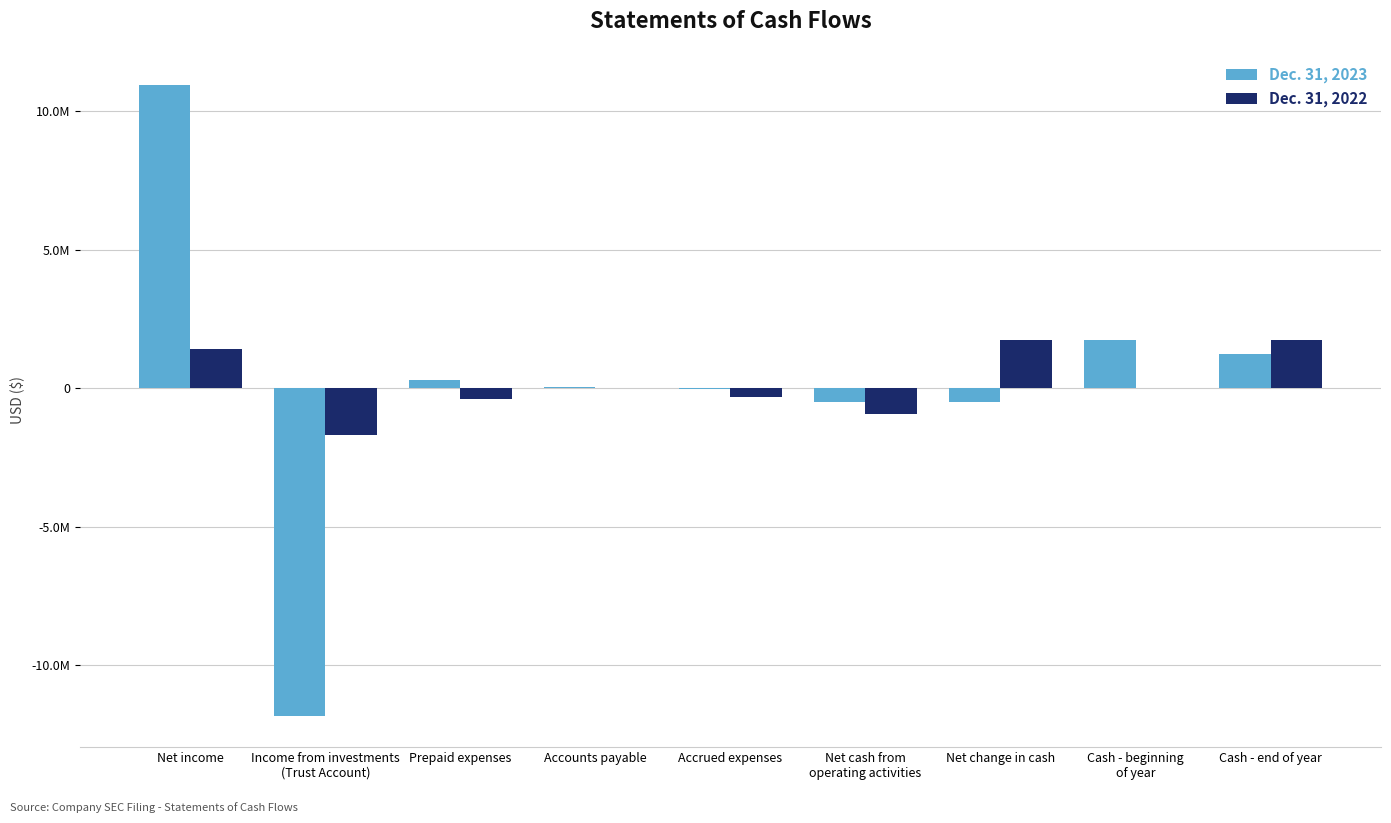

At which category is the sum across all series the highest?

Net income